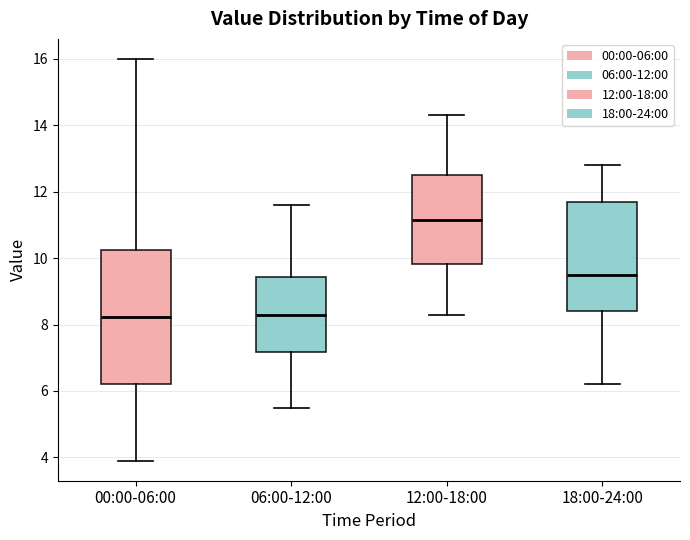

Which box is the tallest, from its lower edge to its upper edge?

00:00-06:00